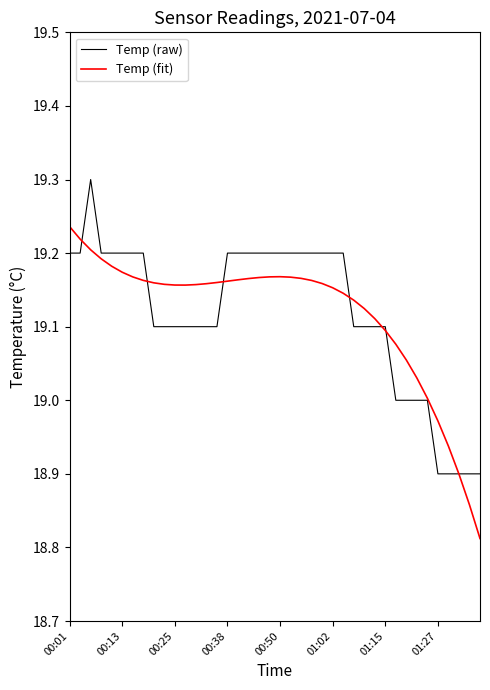

Rank the series by their maximum value, from lowest to highest.

Temp (fit), Temp (raw)